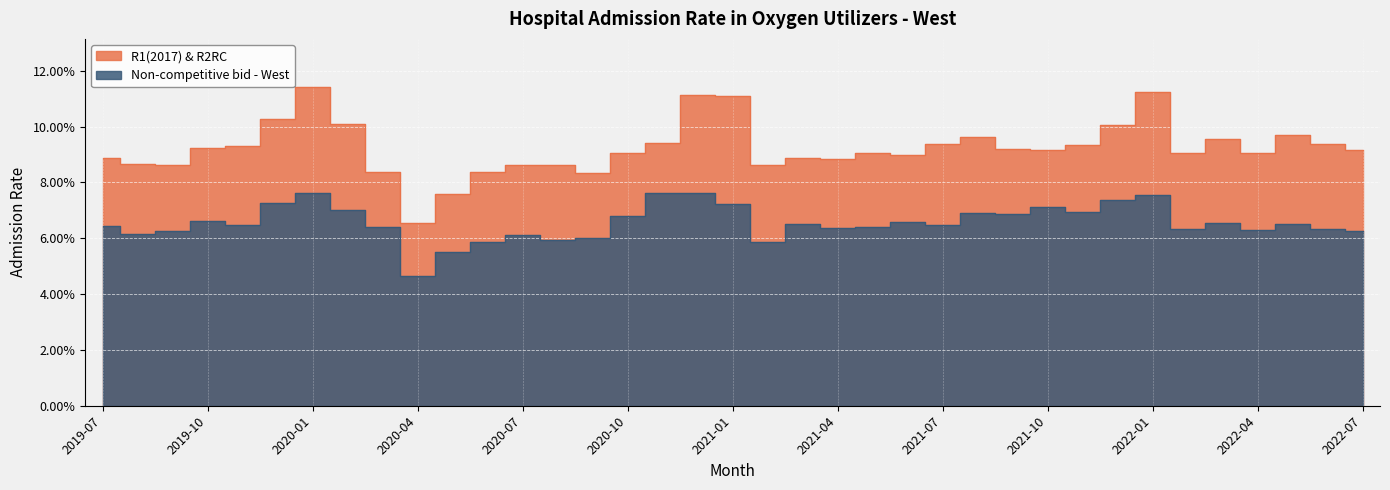

What position from the right is 2021-11?

9